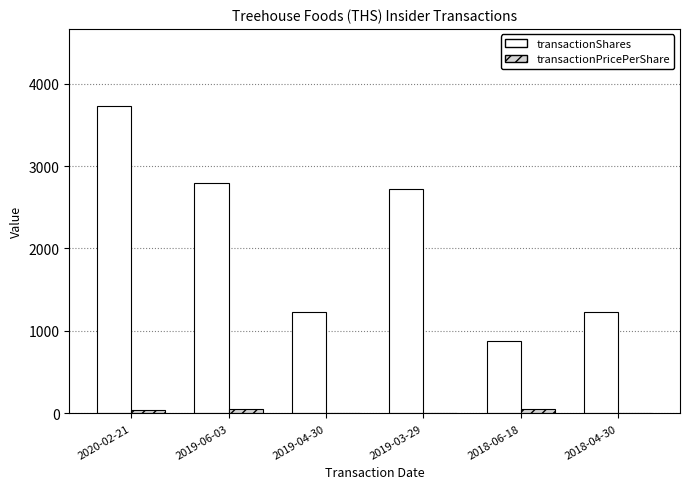

Is the value of transactionShares at 2019-06-03 greater than the value of transactionPricePerShare at 2020-02-21?

Yes